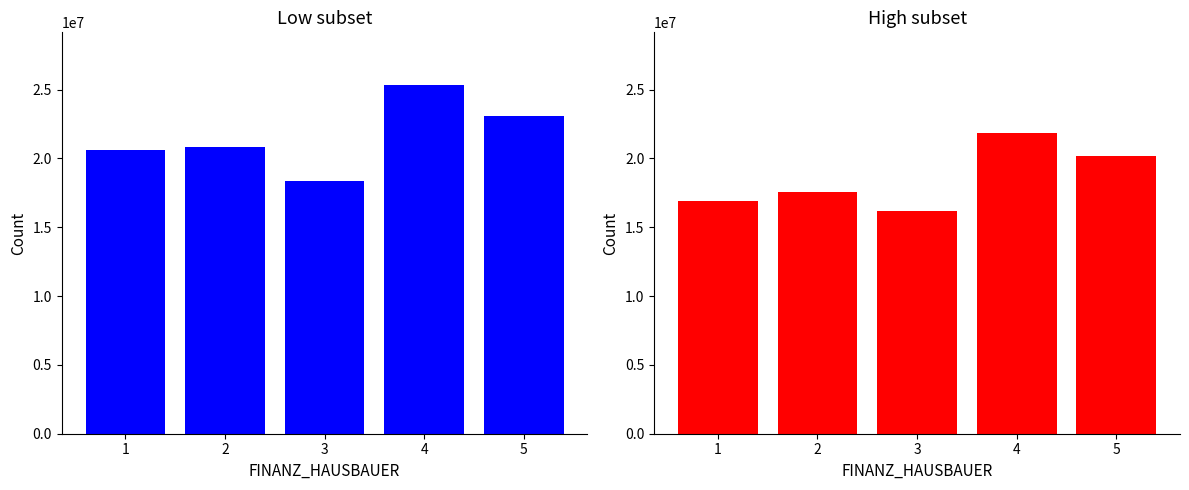

At how many categories does at least one series exceed 18631921?

4